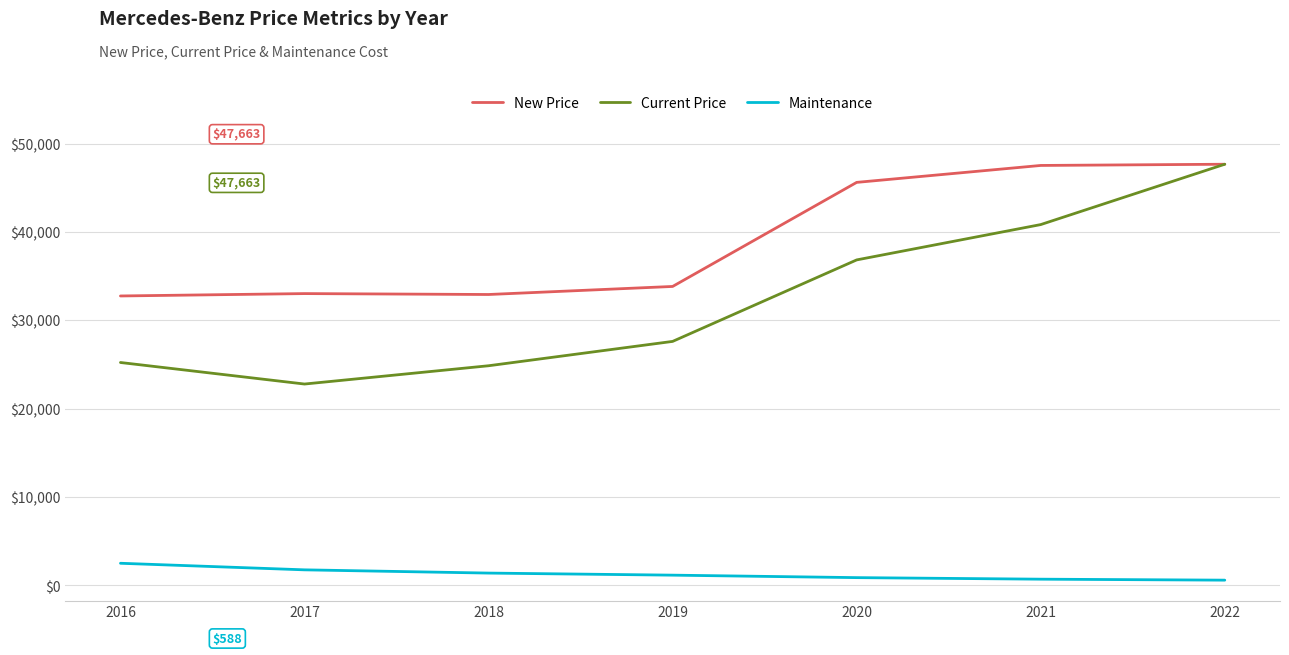

What is the difference between the maximum and minimum values in the Current Price series?

24878